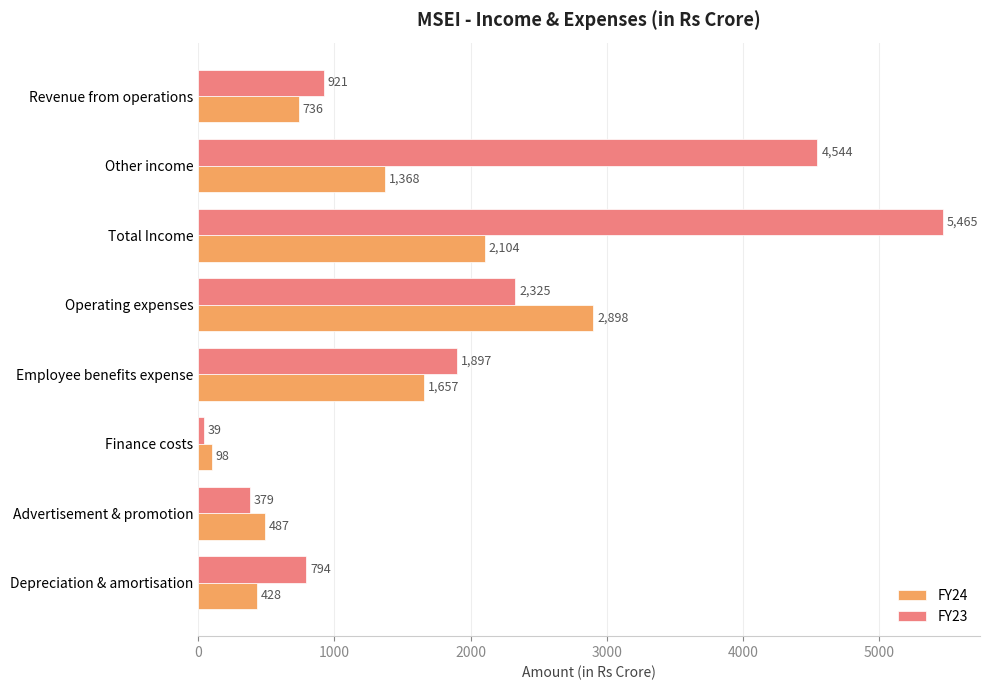

What is the total value across all series at Revenue from operations?

1657